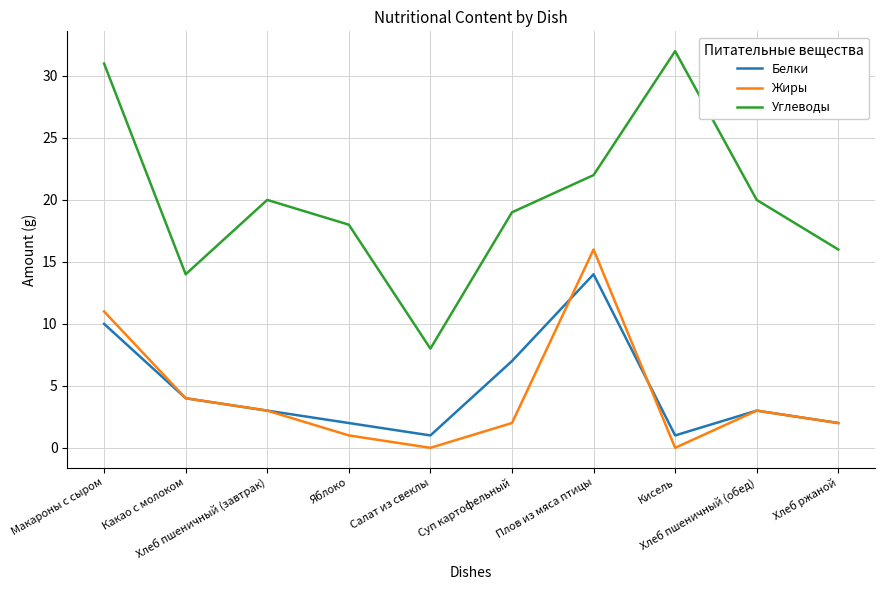

Which series has the largest range (max minus min)?

Углеводы